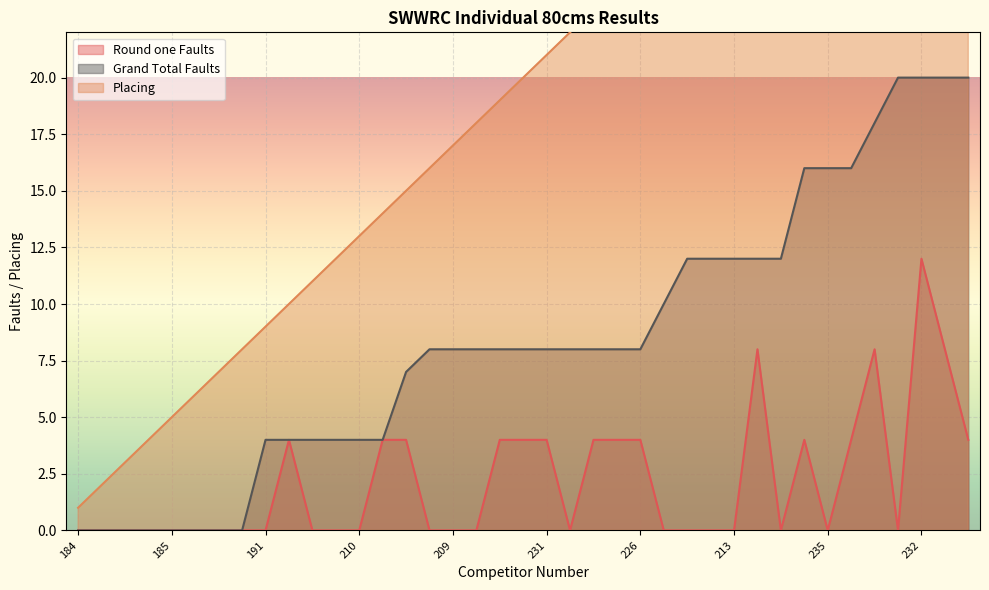

Where does the Placing series first go above 20?

231